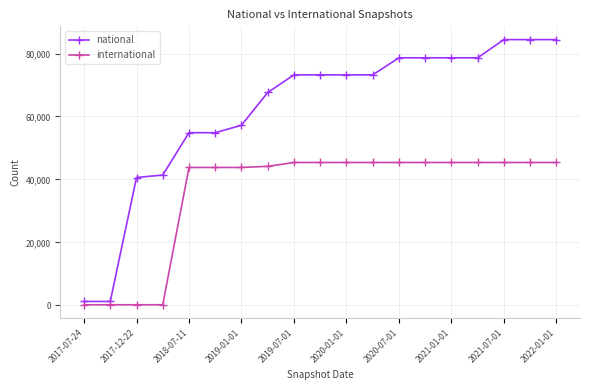

What is the maximum value shown in the chart?

84420